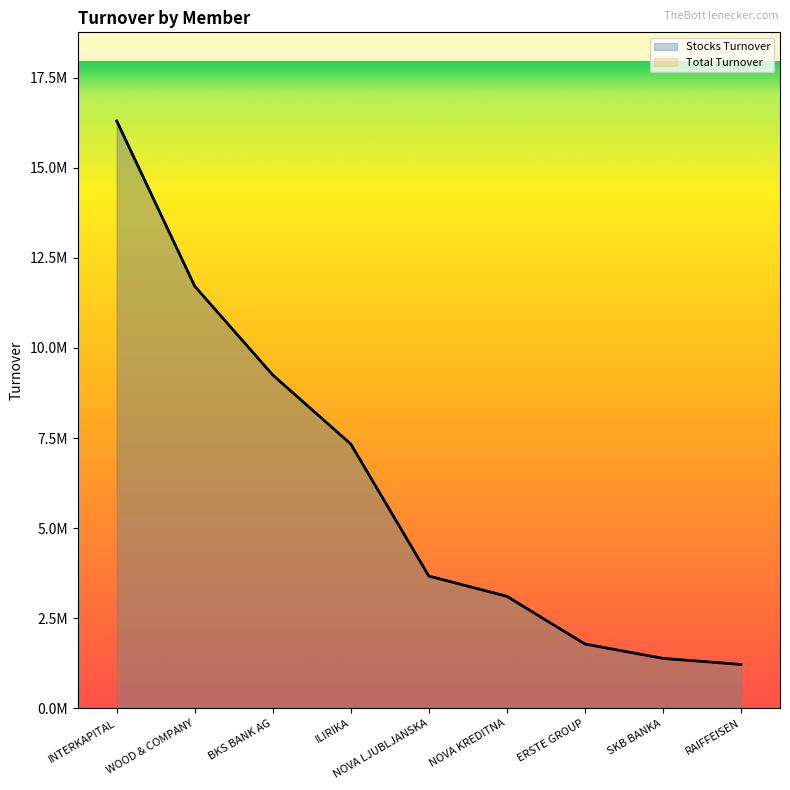

What is the sum of all Total Turnover values?

55785374.9